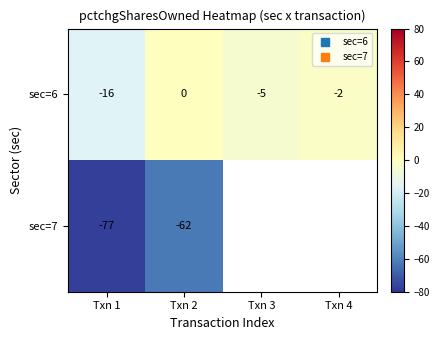

Where is sec=6 nearest to the value -8?

Txn 3